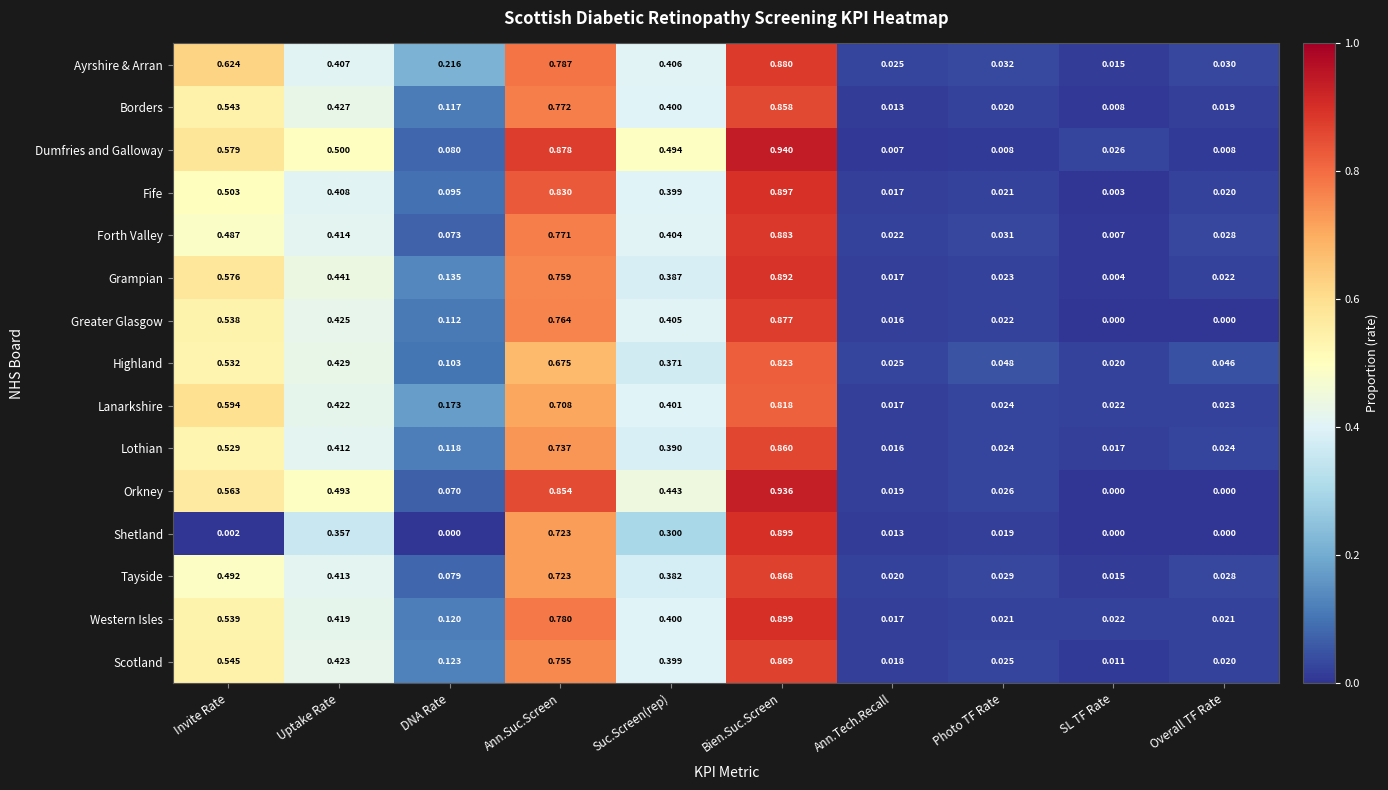

Which series has the largest range (max minus min)?

Orkney